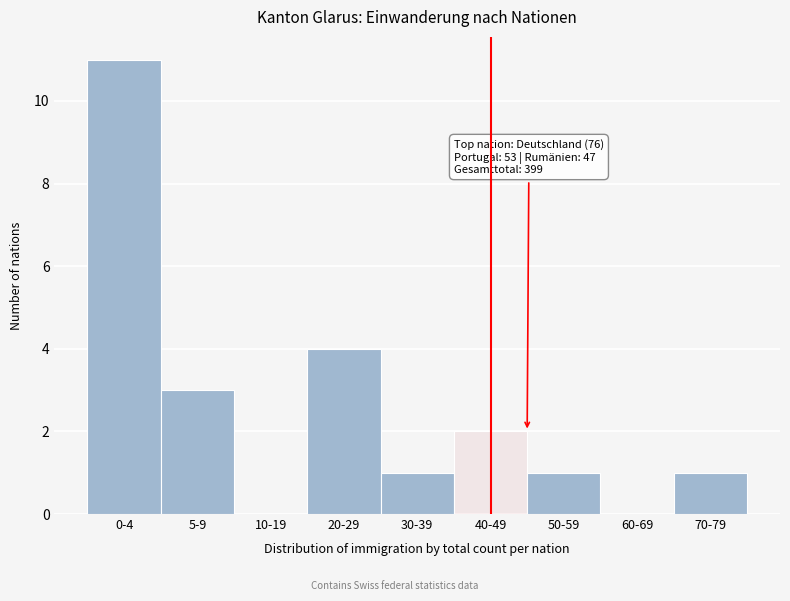

Reading left to right, what are all the values shown in this chart?

0-4=11	5-9=3	10-19=0	20-29=4	30-39=1	40-49=2	50-59=1	60-69=0	70-79=1